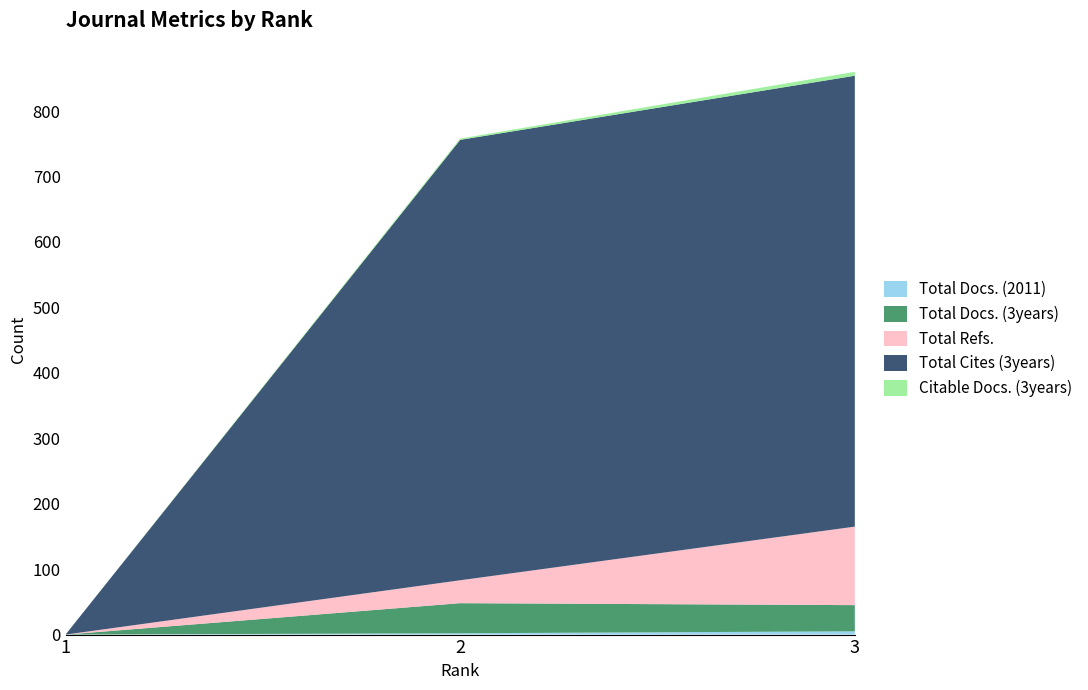

Reading left to right, what are all the values shown in this chart?

Total Docs. (2011): 1=0	2=2	3=5
Total Docs. (3years): 1=0	2=46	3=40
Total Refs.: 1=0	2=35	3=120
Total Cites (3years): 1=0	2=673	3=689
Citable Docs. (3years): 1=0	2=2	3=6